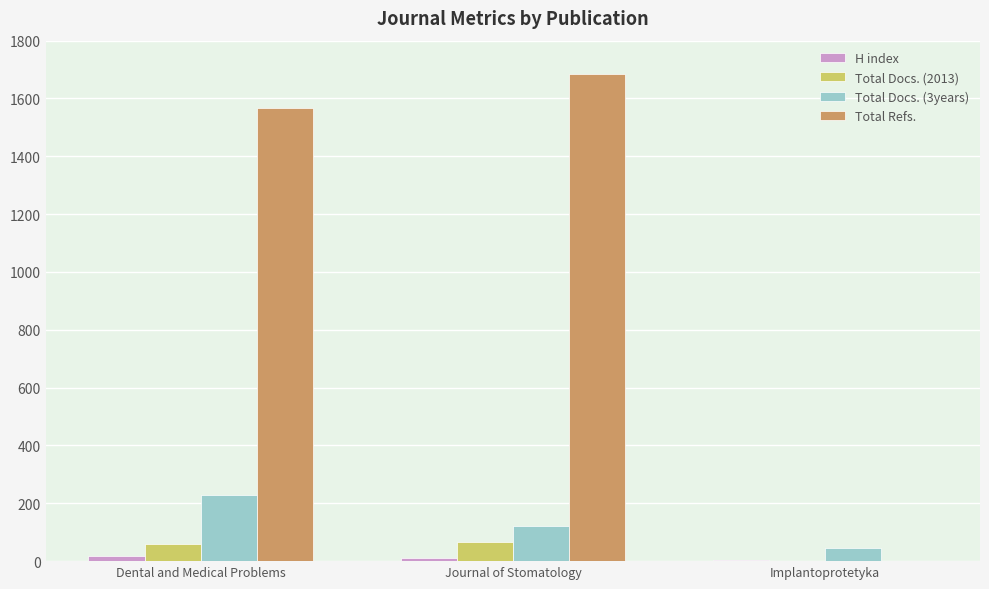

Which series changed the most between Dental and Medical Problems and Implantoprotetyka?

Total Refs.